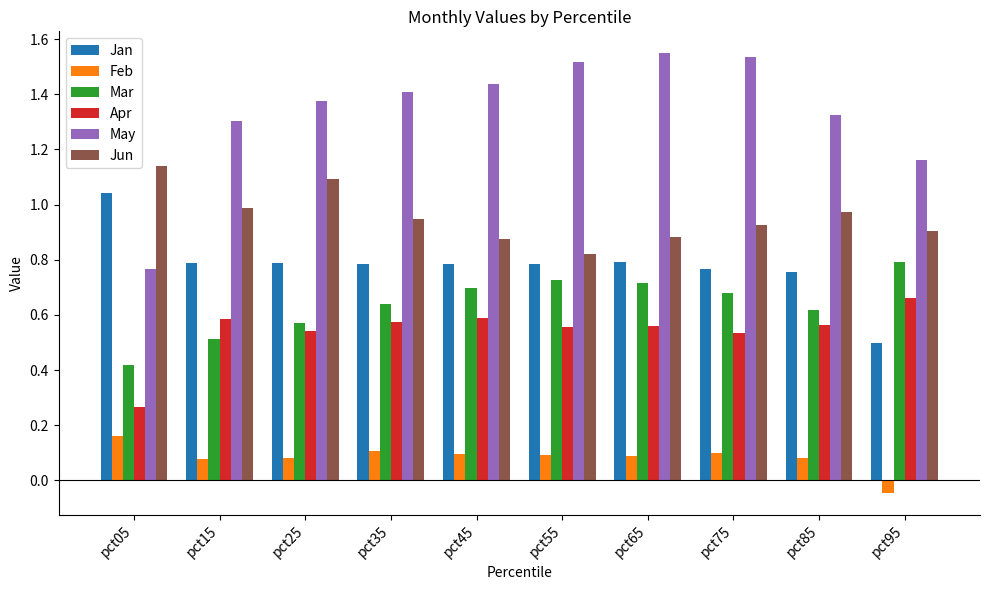

Which series has the largest range (max minus min)?

May